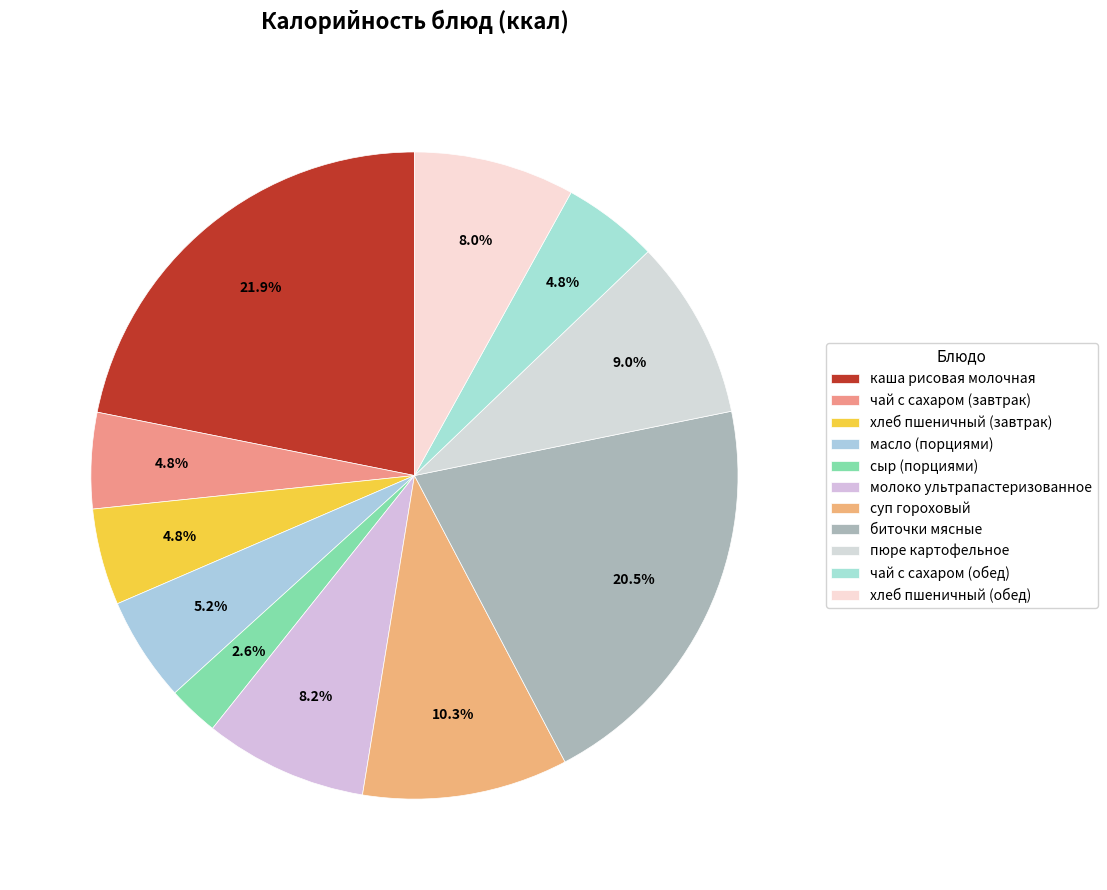

How many slices are in this pie chart?

11